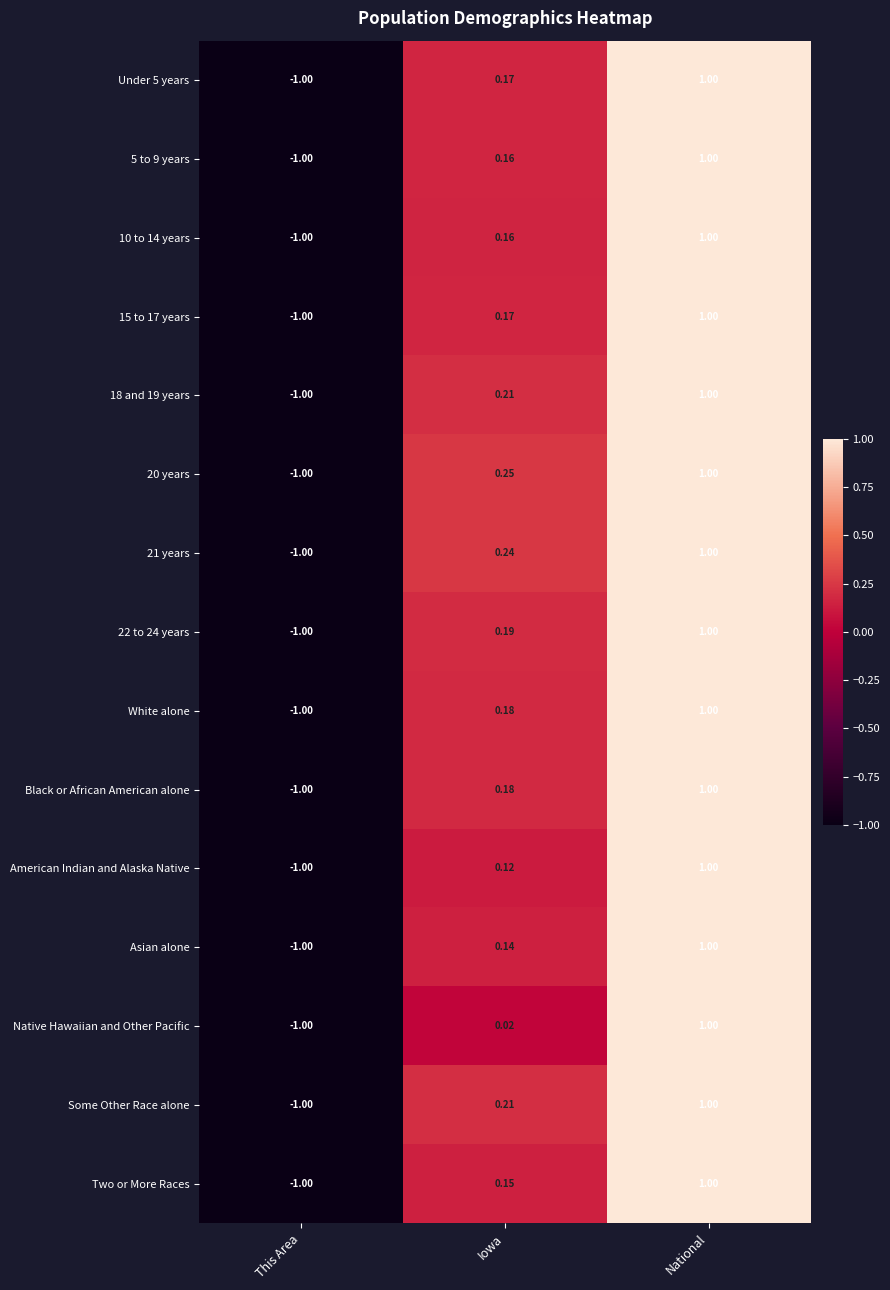

At which label does White alone first exceed 0?

Iowa